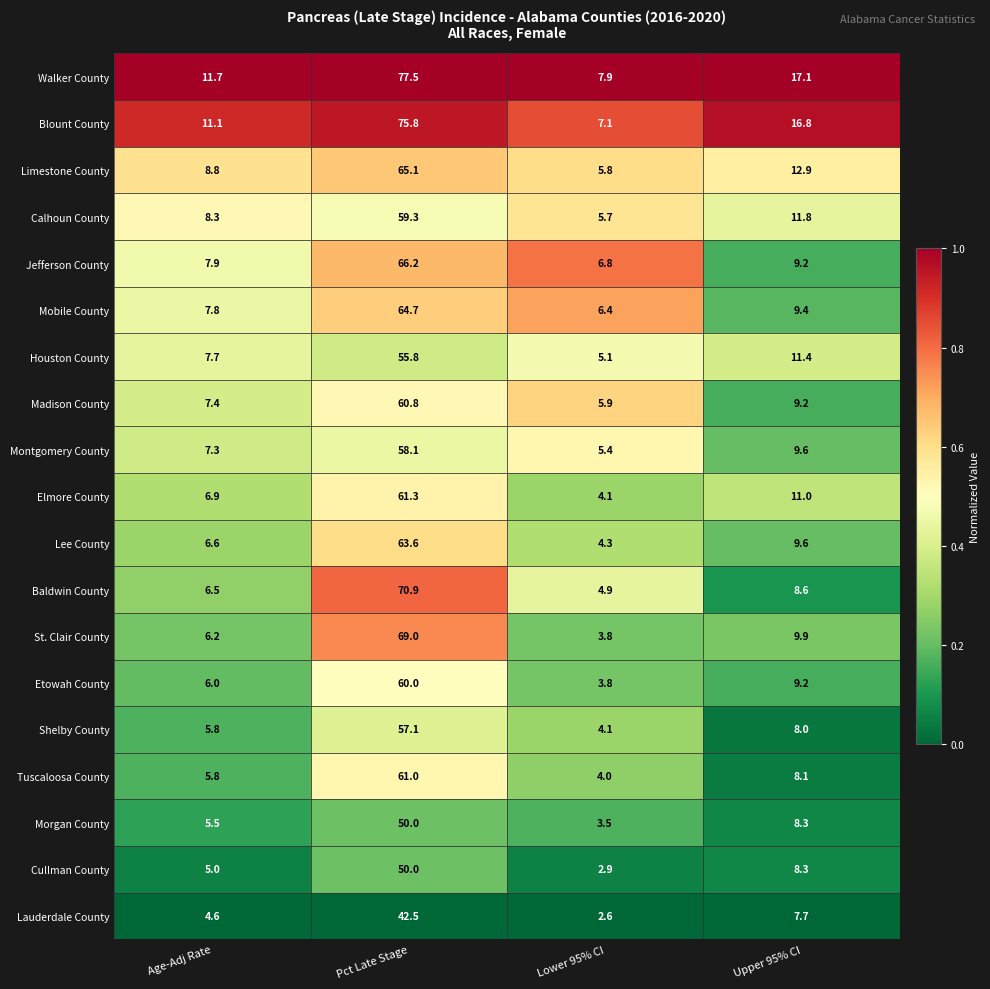

What is the difference between the maximum and second lowest values in the Walker County series?

65.8